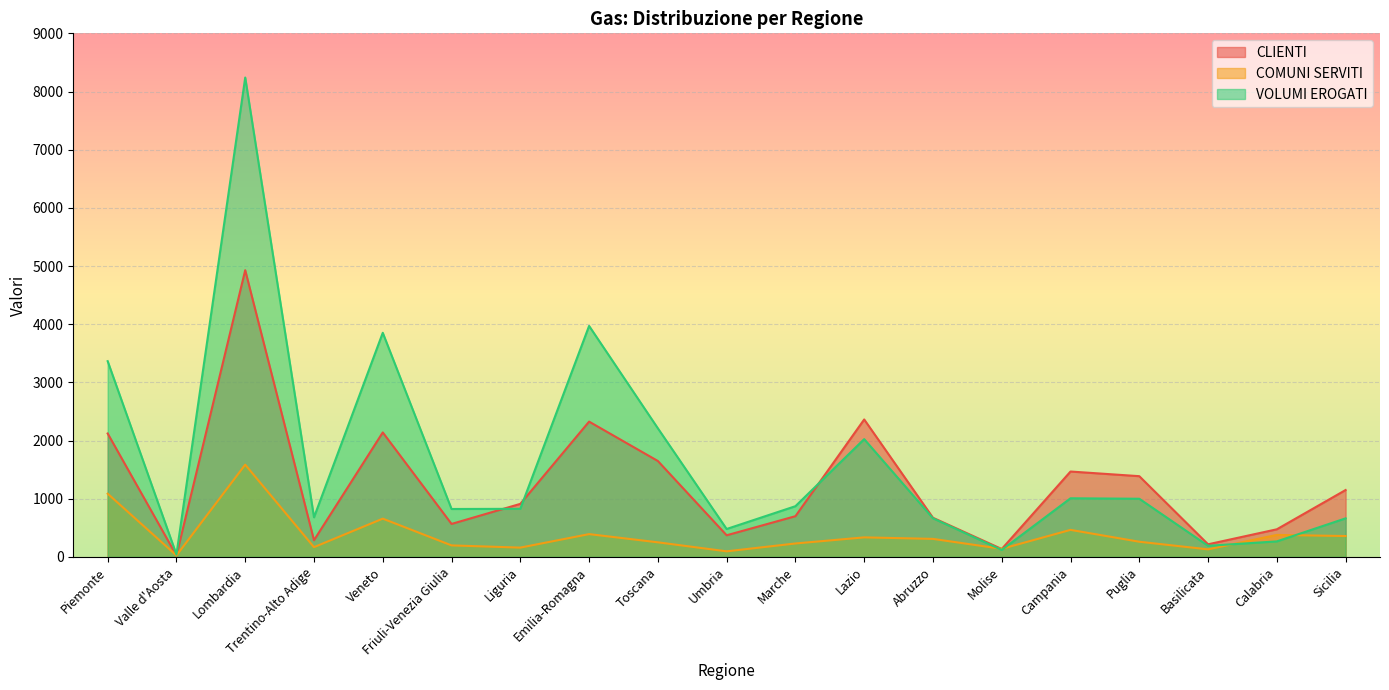

At which label is CLIENTI closest to 2476?

Lazio